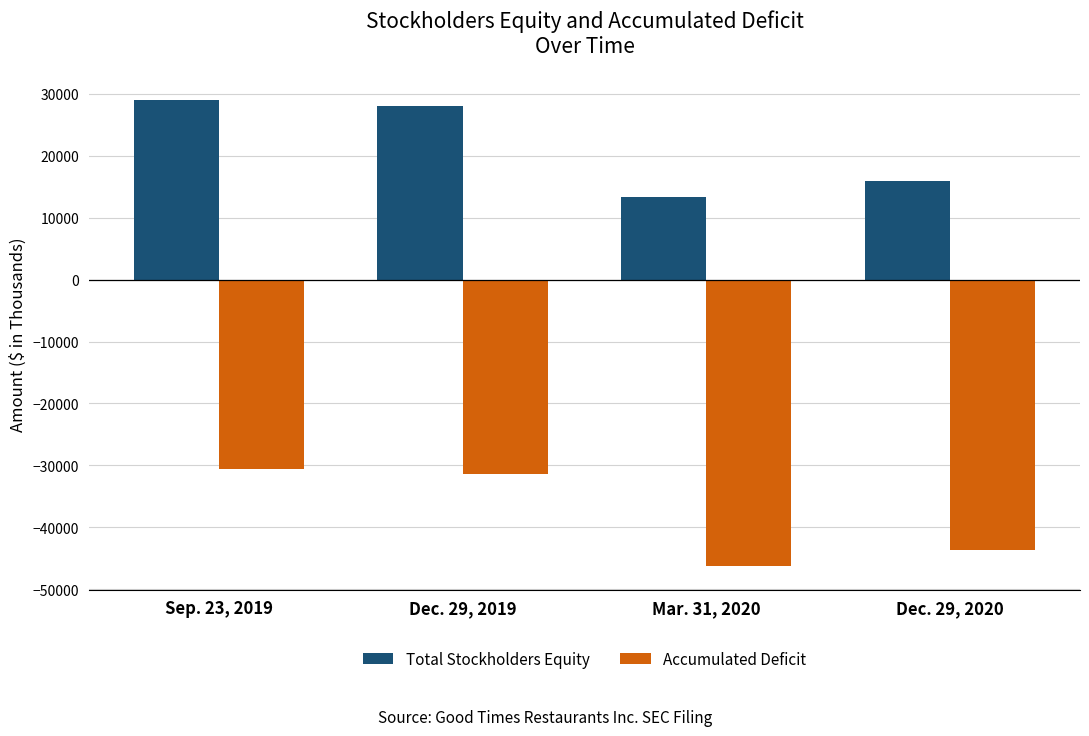

Where is Accumulated Deficit nearest to the value -38414?

Dec. 29, 2020